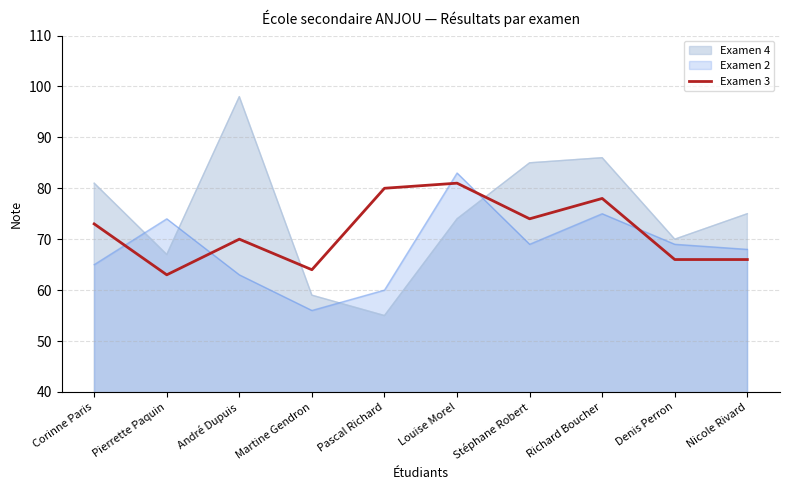

Which label corresponds to the smallest value in the chart?

Pascal Richard